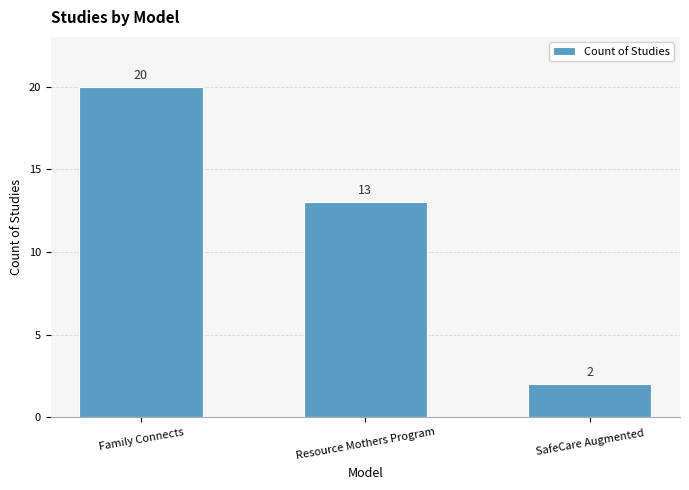

The chart shows a value of 20 at Family Connects. True or false?

True